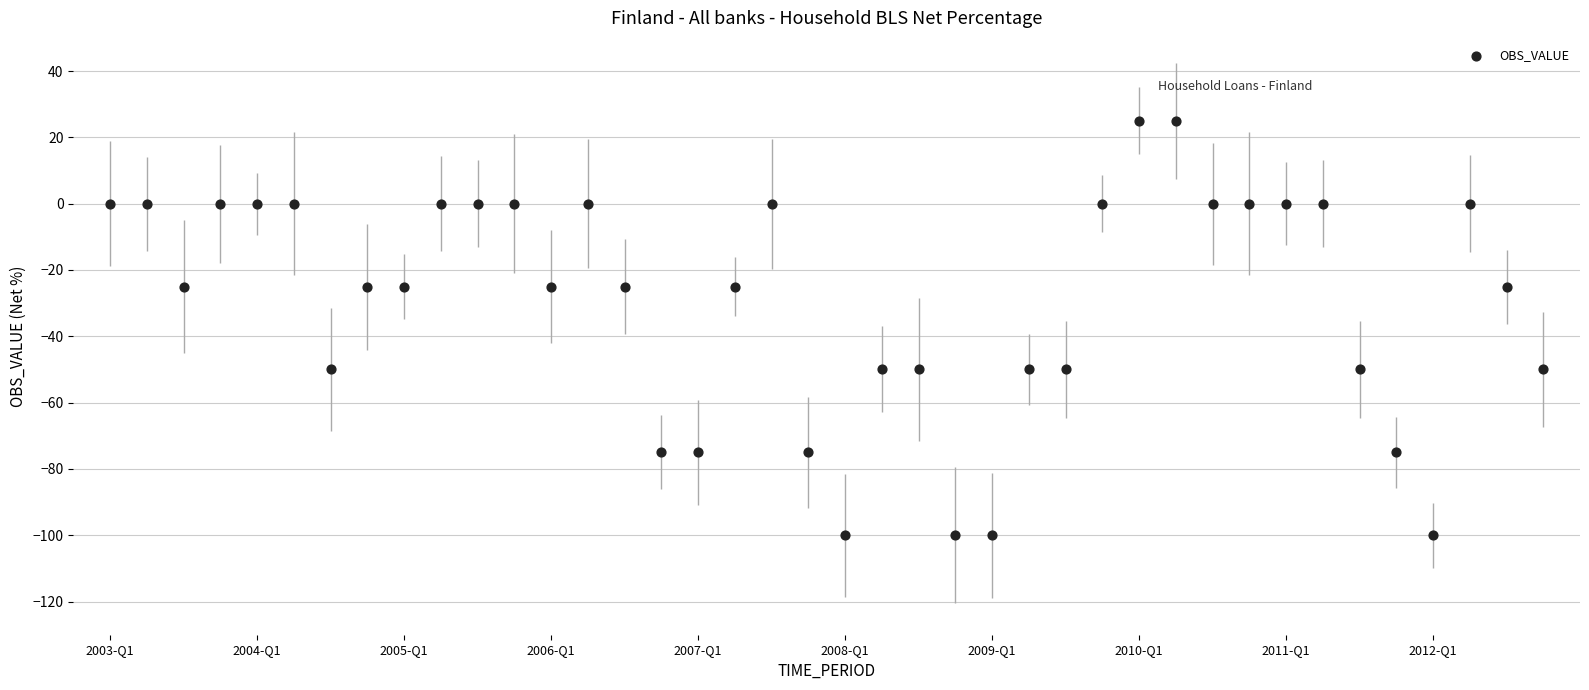

What is the range of Y values (max minus min)?

125